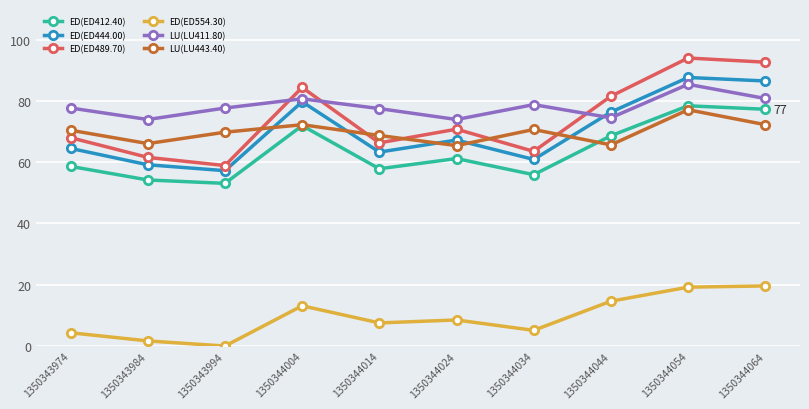

Where is the first local maximum for ED(ED554.30)?

1350344004